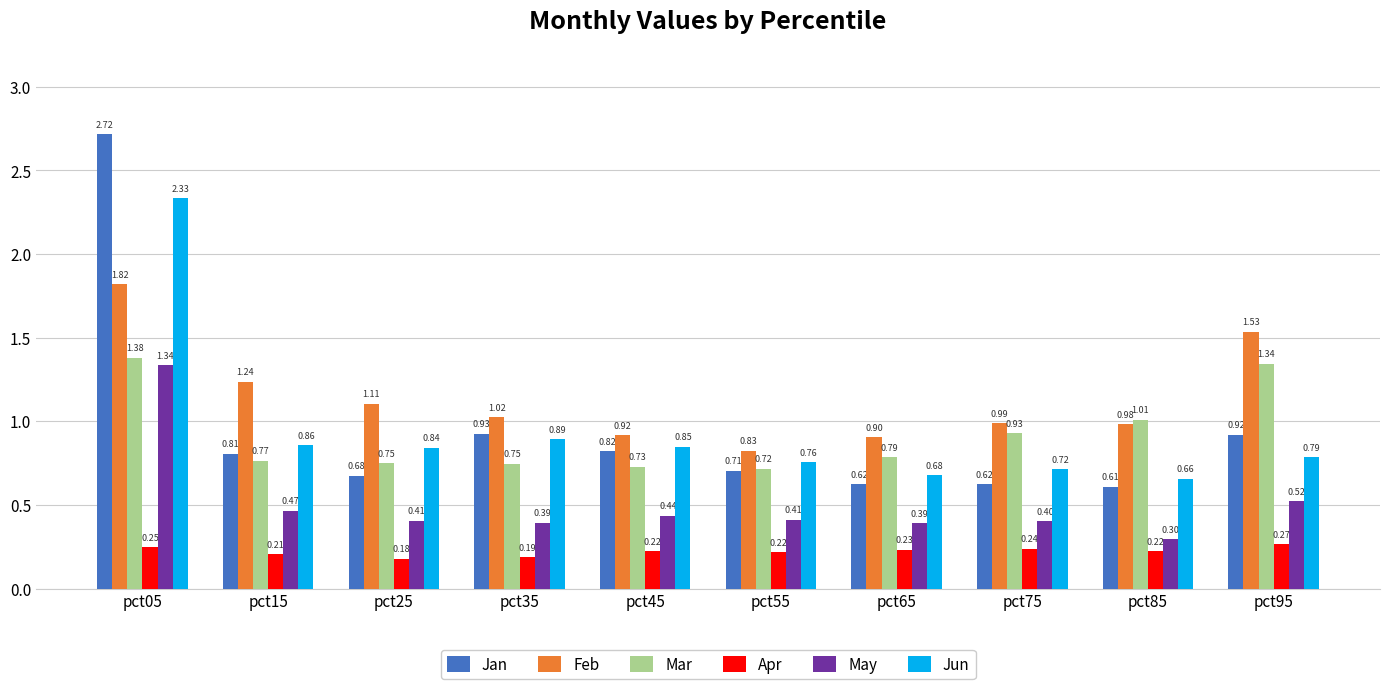

What is the sum of all Mar values?

9.2